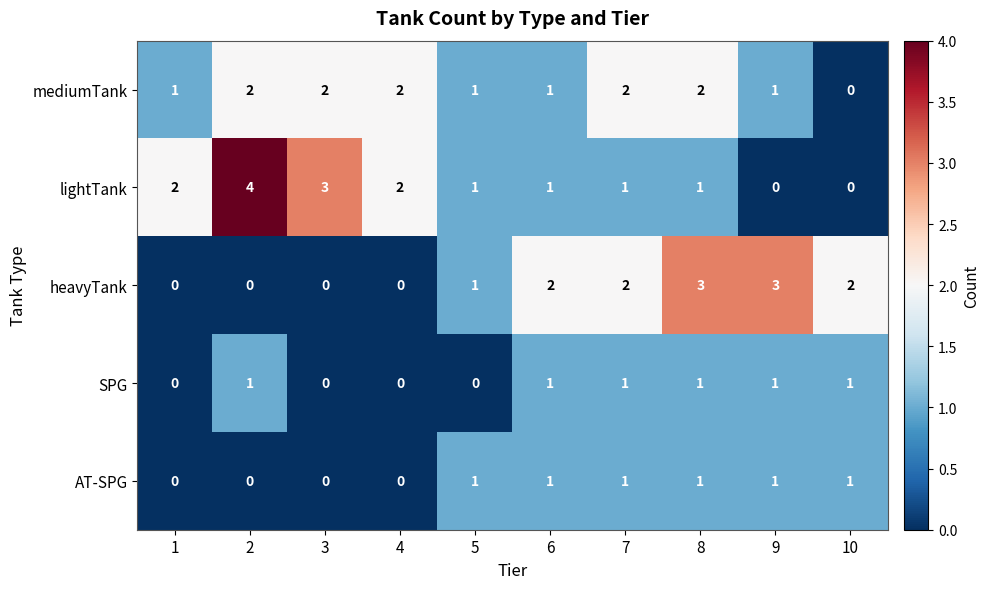

At which category does the chart reach its peak across all series?

2